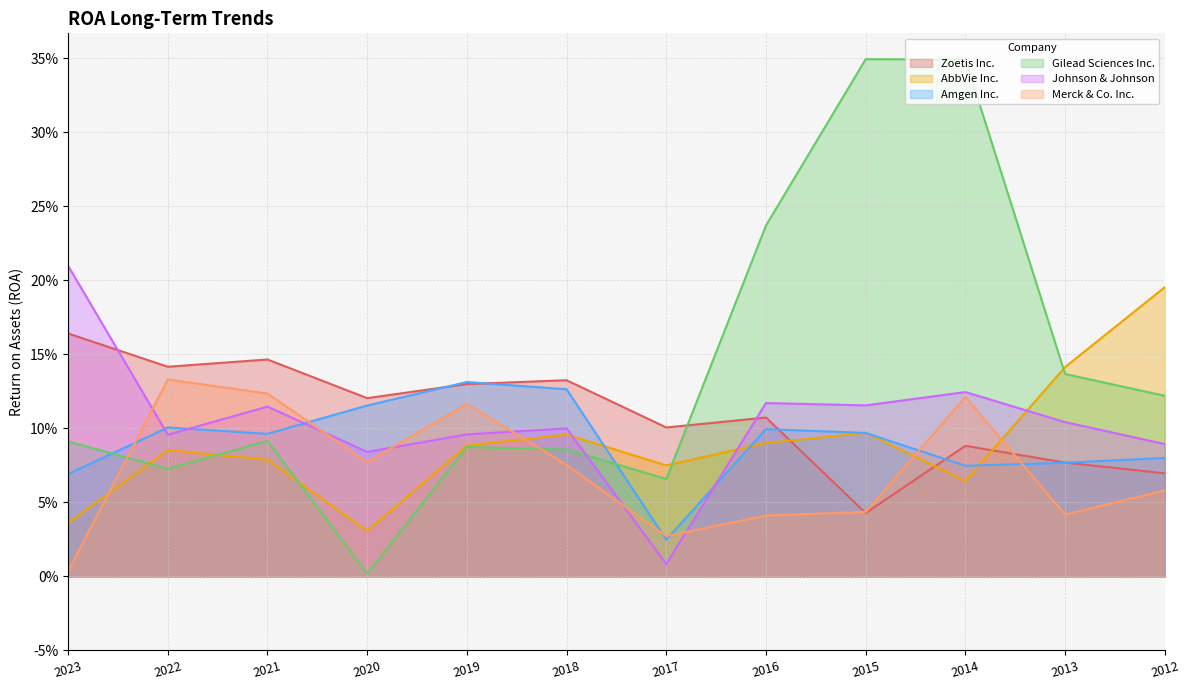

Rank the categories by Amgen Inc. value from highest to lowest.

2019, 2018, 2020, 2022, 2016, 2015, 2021, 2012, 2013, 2014, 2023, 2017